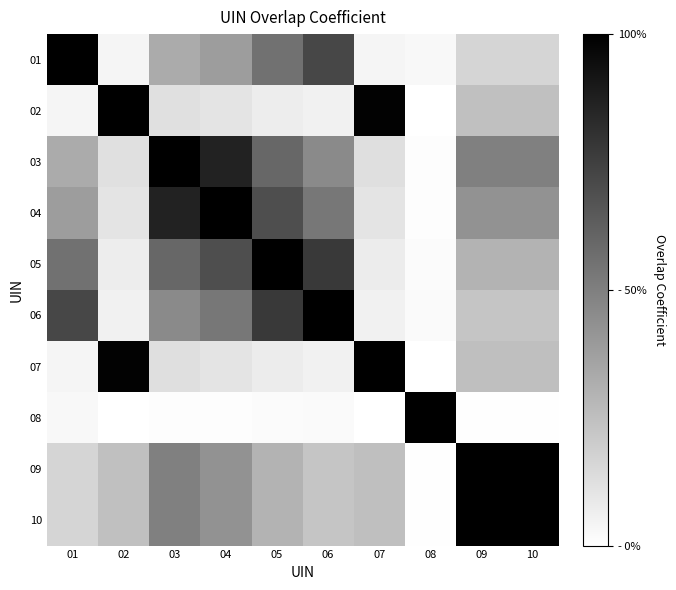

What is the spread (max minus min) of values at 06?

1.0